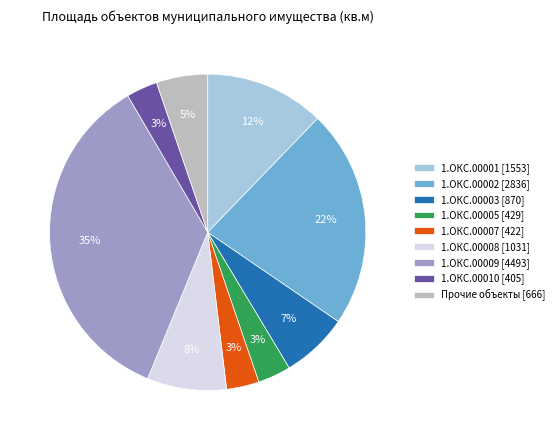

To the nearest percent, what percentage of the pie is 1.ОКС.00010 [405]?

3%